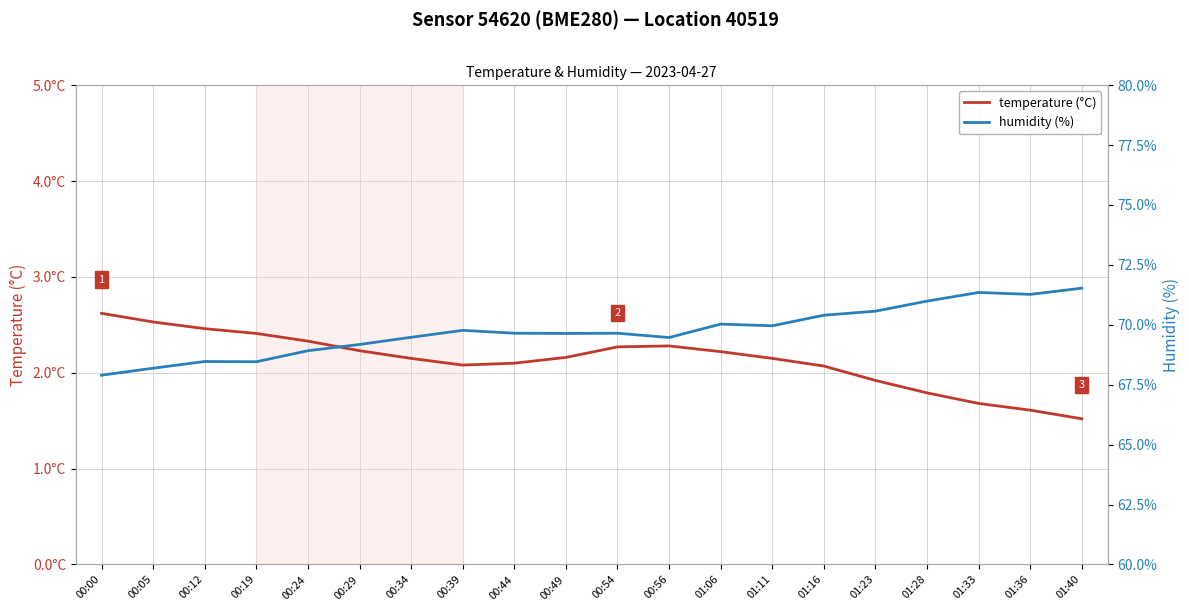

True or false: temperature (°C) has a value of 2.2 at 01:06.

True